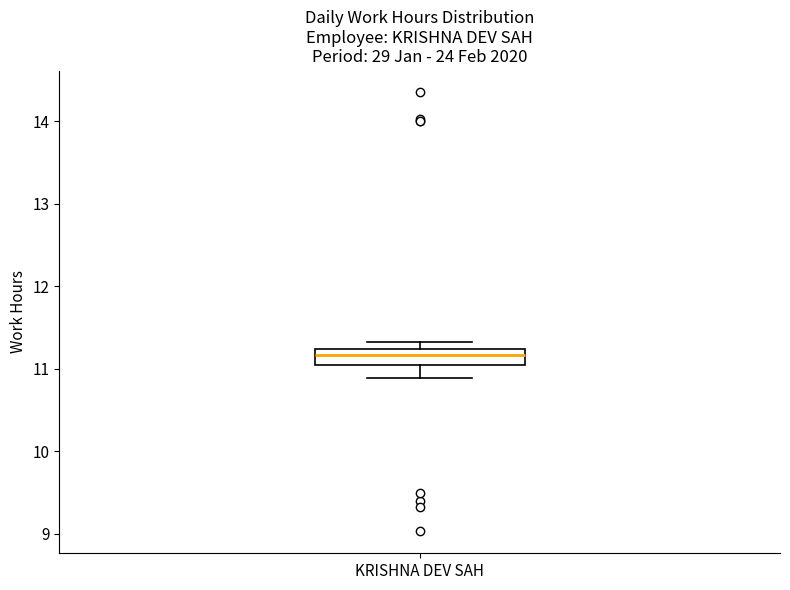

Where is the lower edge of the box for KRISHNA DEV SAH on the y-axis? The values are not printed on the chart, so give them approximately, as read against the axis.

11.0